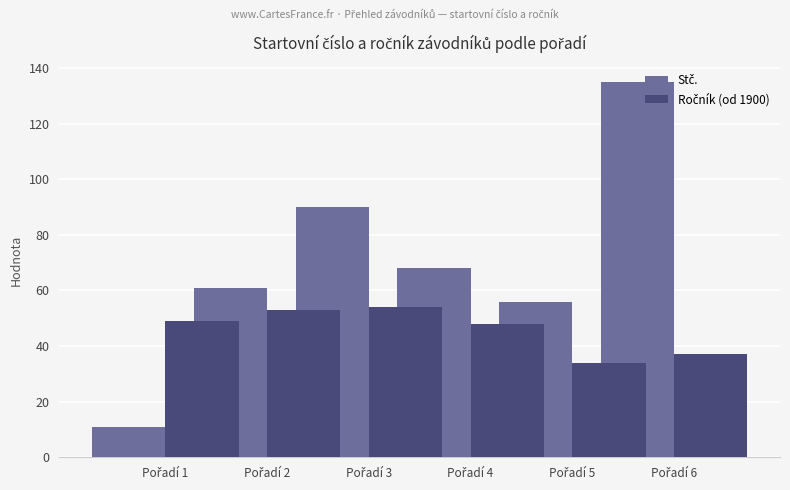

What is the sum of all Ročník (od 1900) values?

275